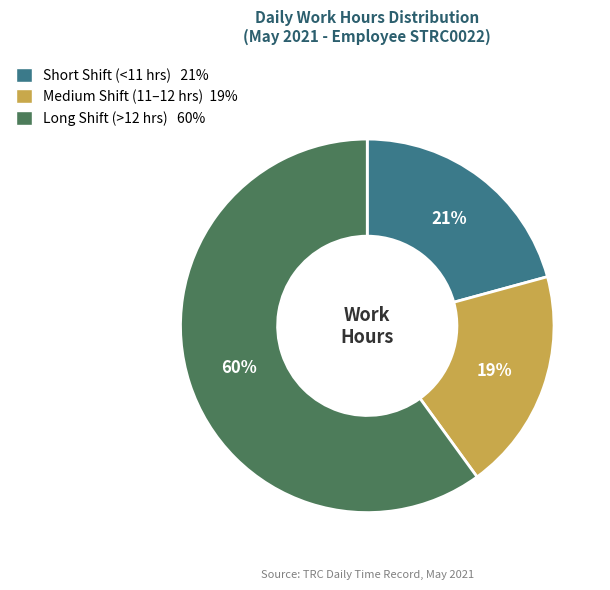

Is there any slice that represents more than half of the pie?

Yes